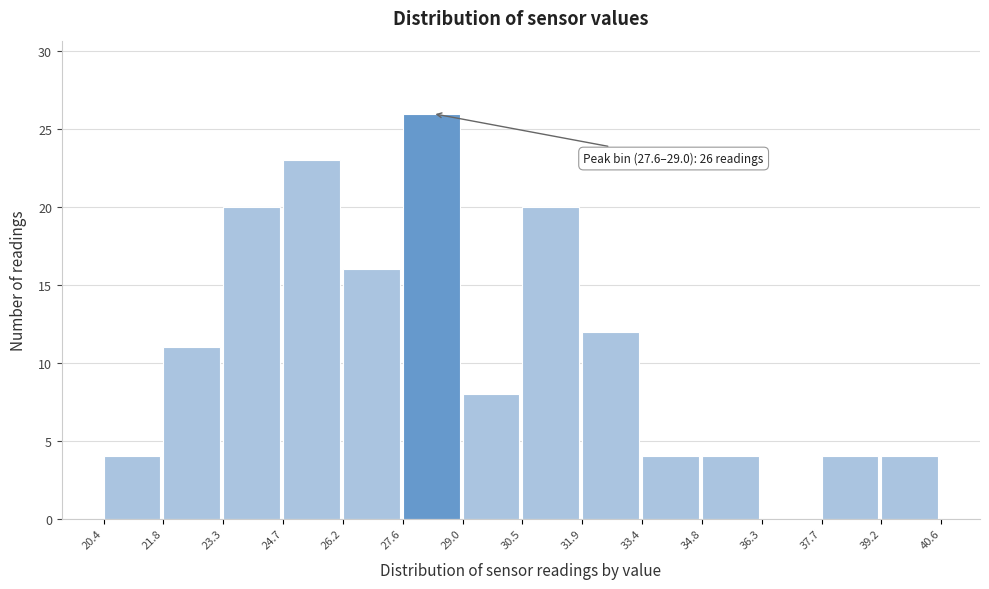

Which range on the x-axis has the tallest bar?

27.6 to 29.0